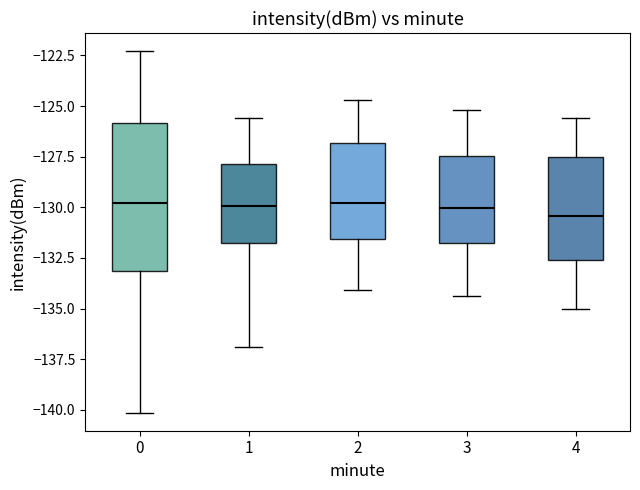

Which box is the tallest, from its lower edge to its upper edge?

0